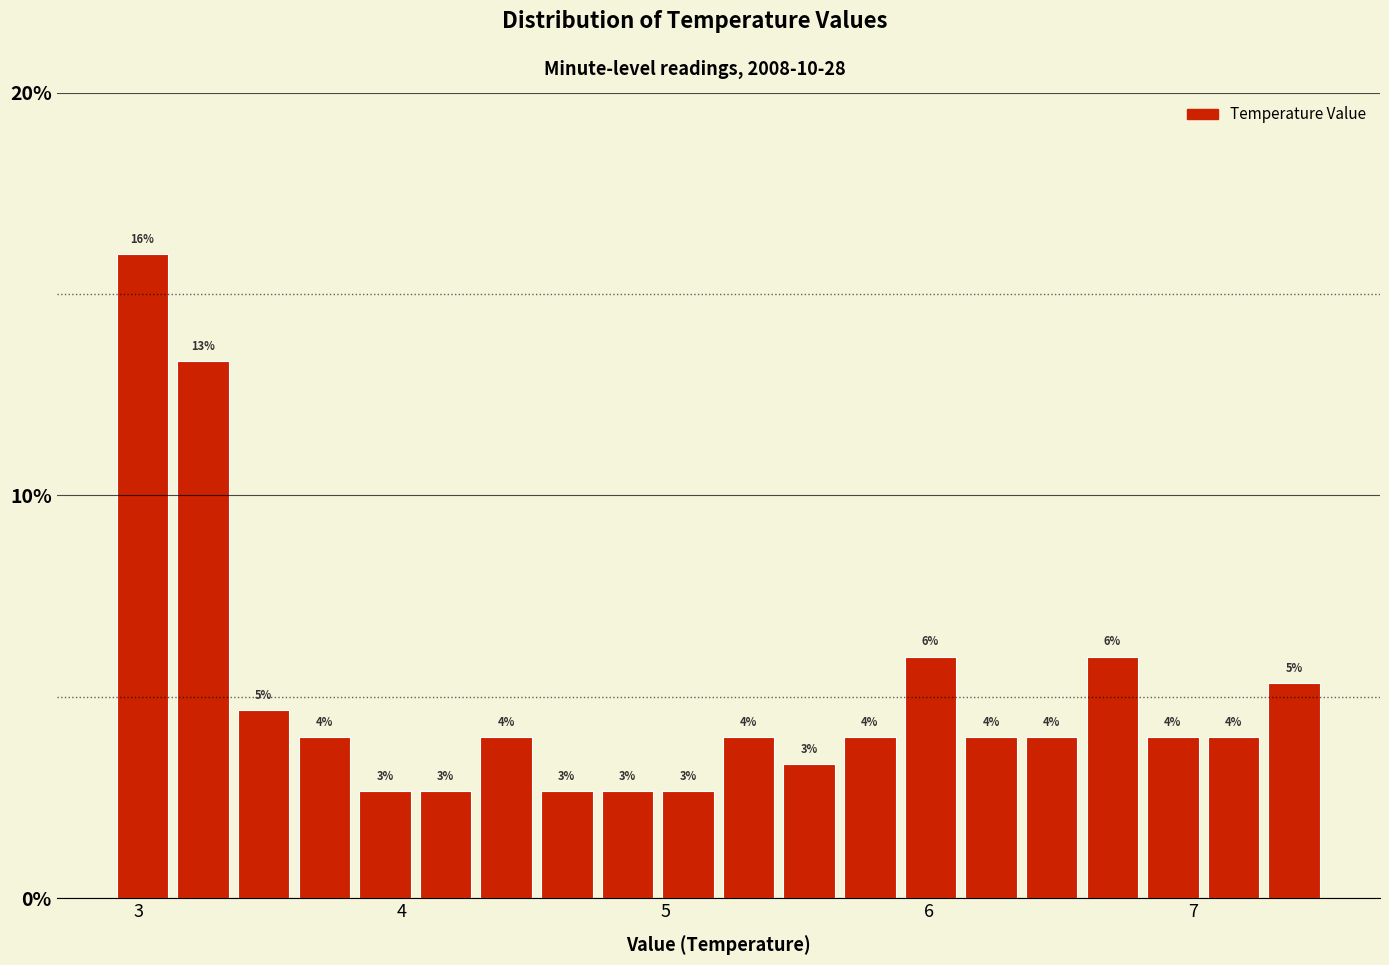

Around what value on the x-axis is the tallest bar? Give the approximate position of its centre, as read against the axis.

3.0